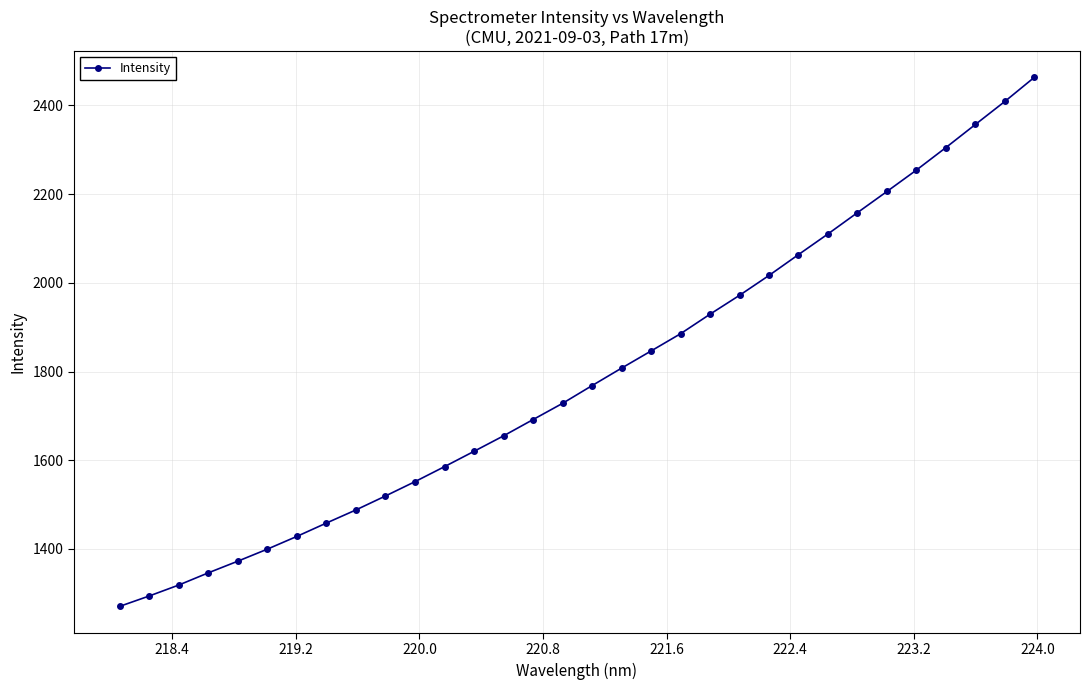

What is the value of the 16th point from the left?

1728.2